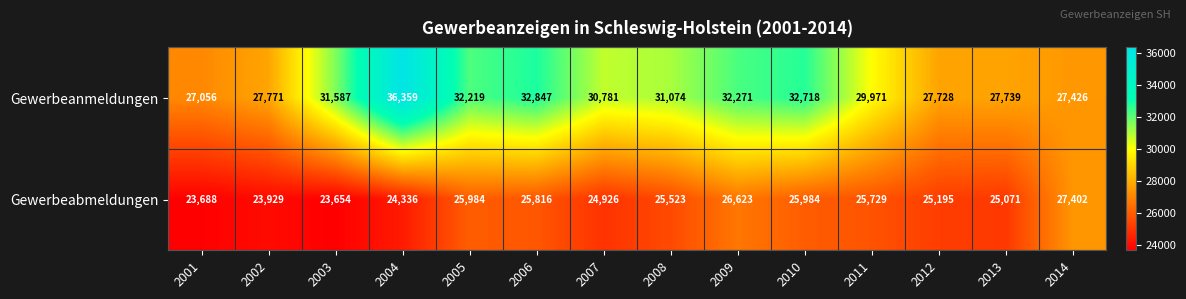

Reading left to right, what are all the values shown in this chart?

Gewerbeanmeldungen: 2001=27056	2002=27771	2003=31587	2004=36359	2005=32219	2006=32847	2007=30781	2008=31074	2009=32271	2010=32718	2011=29971	2012=27728	2013=27739	2014=27426
Gewerbeabmeldungen: 2001=23688	2002=23929	2003=23654	2004=24336	2005=25984	2006=25816	2007=24926	2008=25523	2009=26623	2010=25984	2011=25729	2012=25195	2013=25071	2014=27402